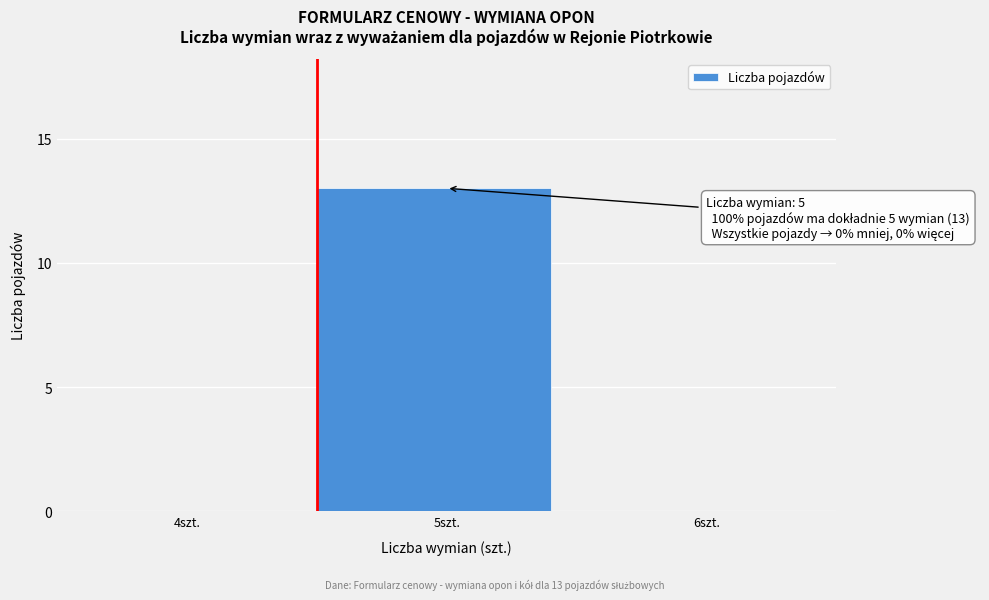

Reading left to right, extract all data points from this chart.

4szt.=0	5szt.=13	6szt.=0